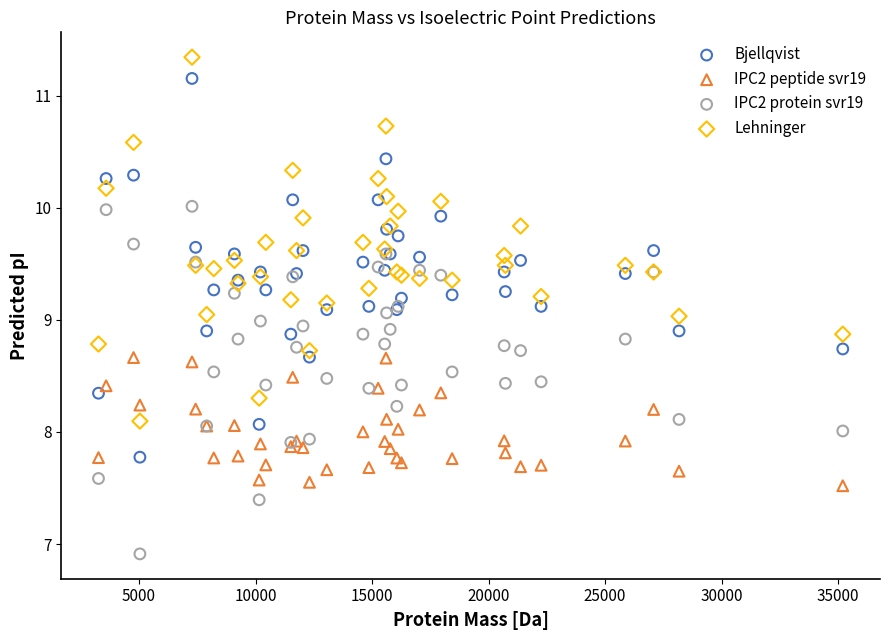

Which series has the largest Y range (max minus min)?

Bjellqvist